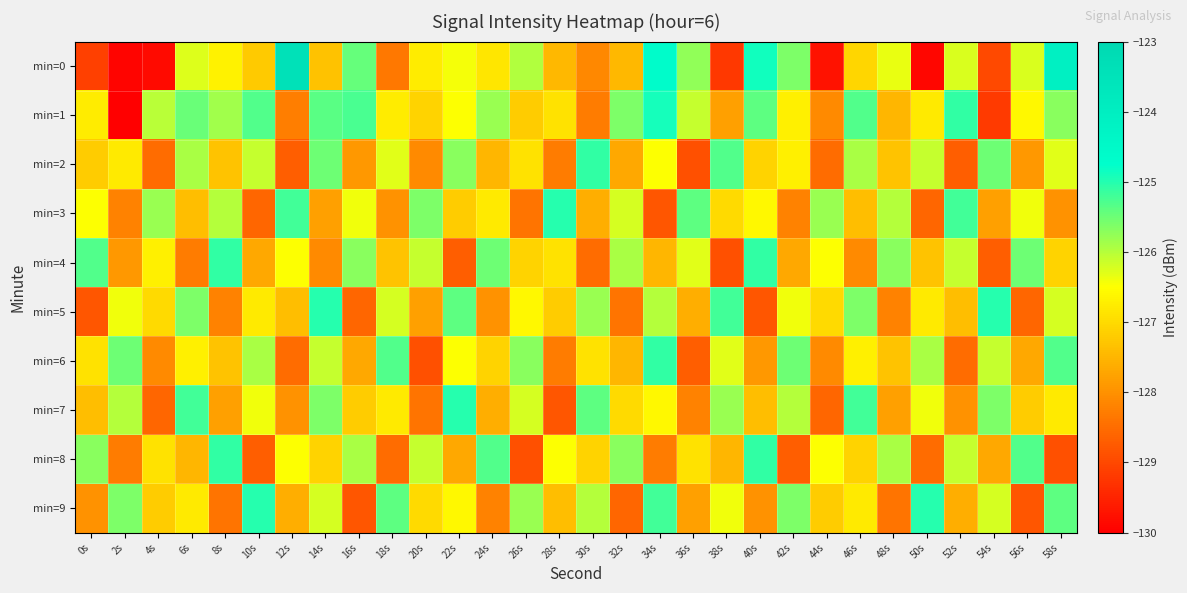

Which series has the largest range (max minus min)?

min=0